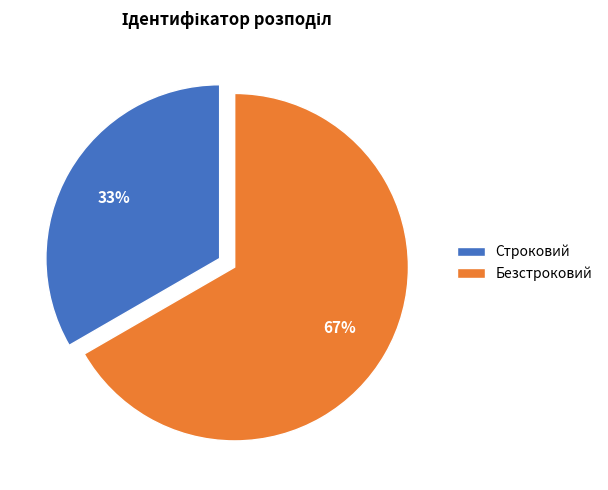

To the nearest percent, what is the average slice percentage?

50%